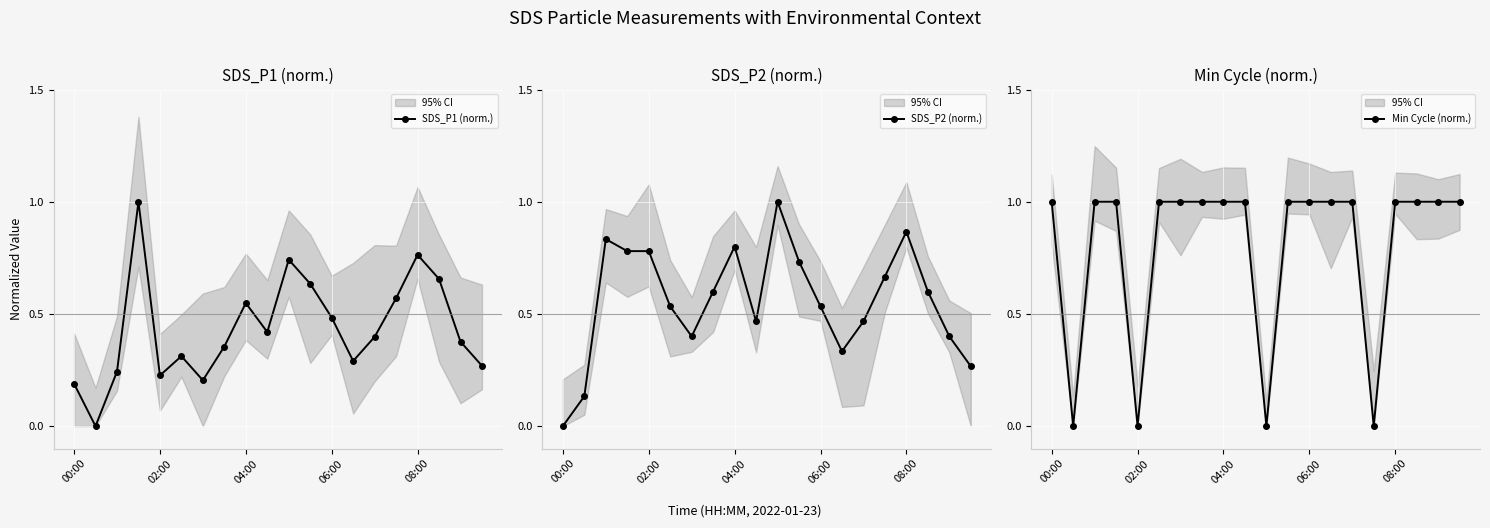

True or false: SDS_P1 (norm.) has a value of 0.3 at 04:00.

False